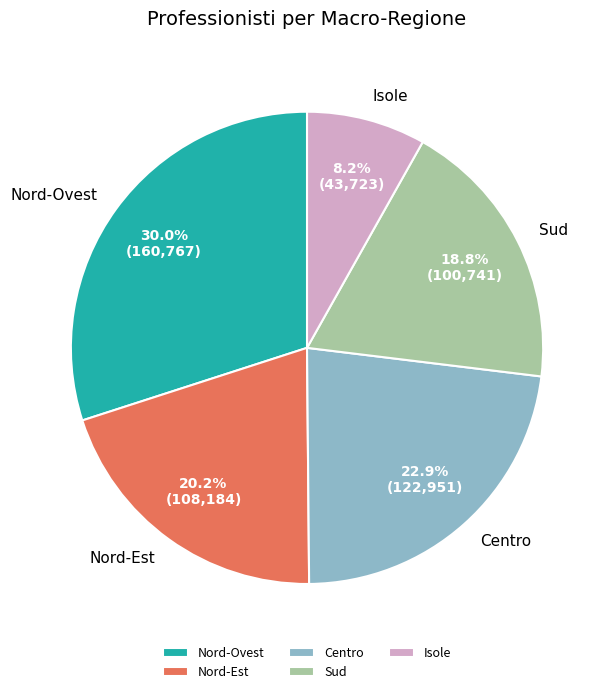

Does Sud represent more than half of the total?

No